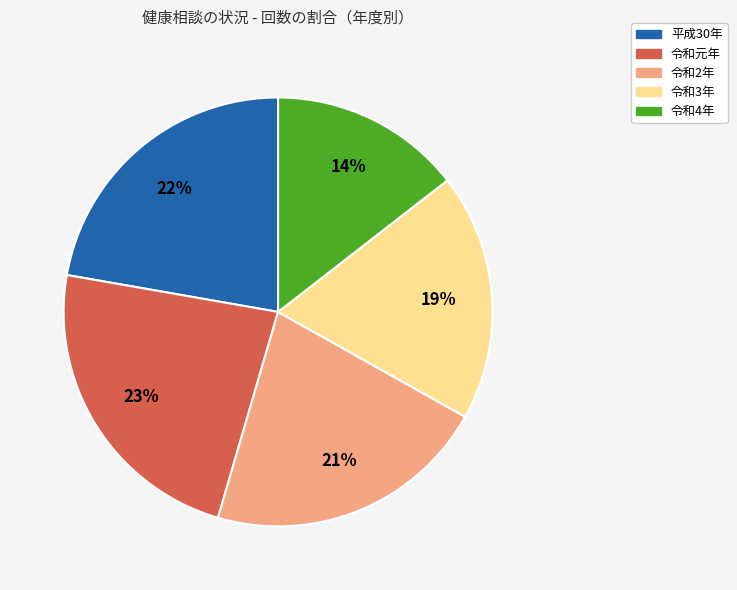

Count the number of slices in the pie.

5